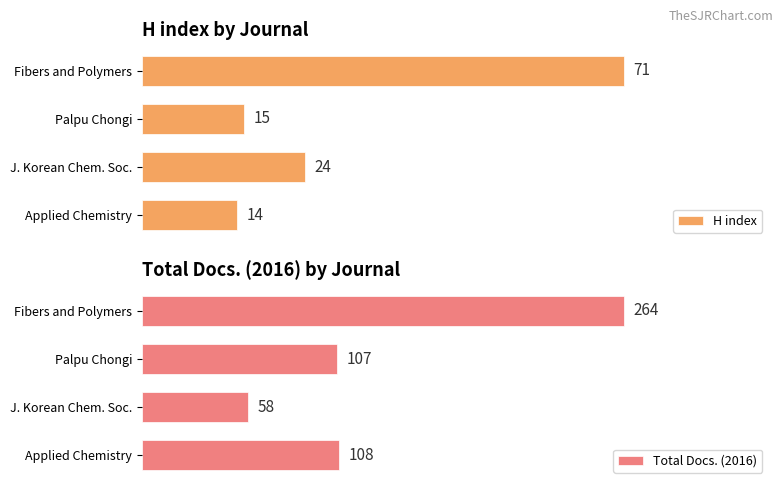

How many categories are shown in the chart?

4